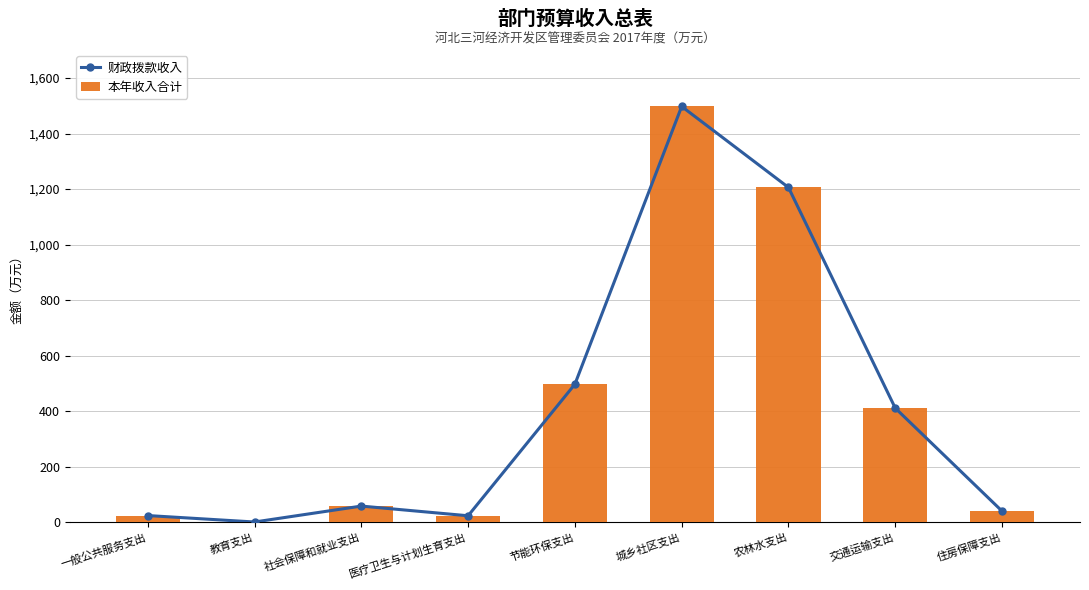

What is the difference between the 本年收入合计 values at 城乡社区支出 and 节能环保支出?

999.8